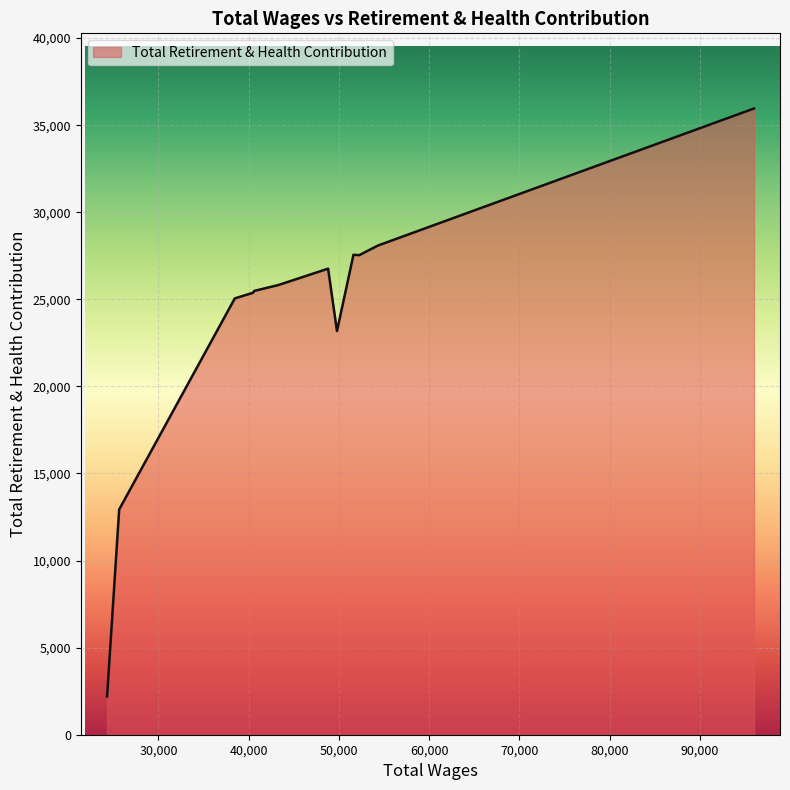

What is the average value?

23830